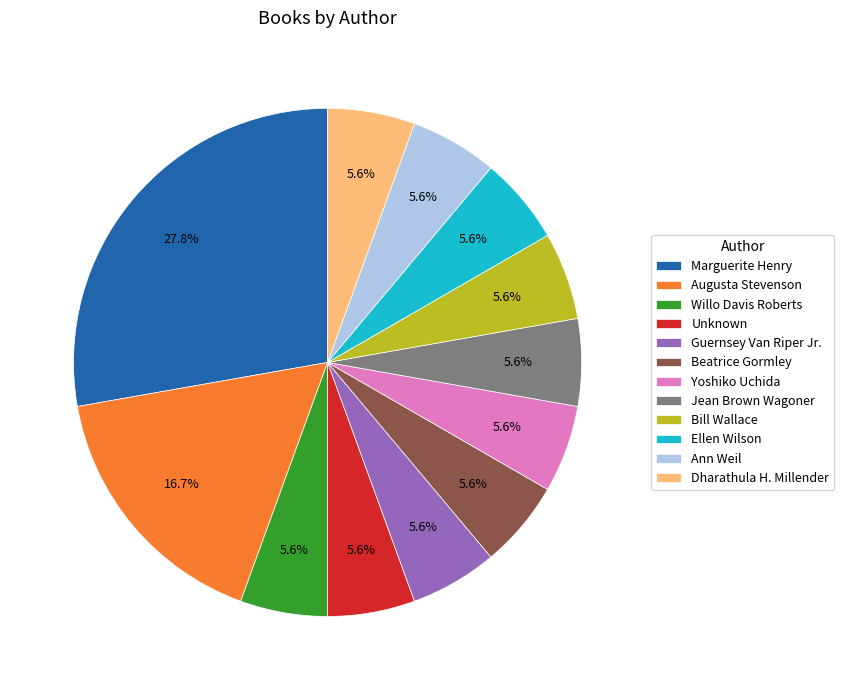

Does Yoshiko Uchida account for over 50% of the chart?

No